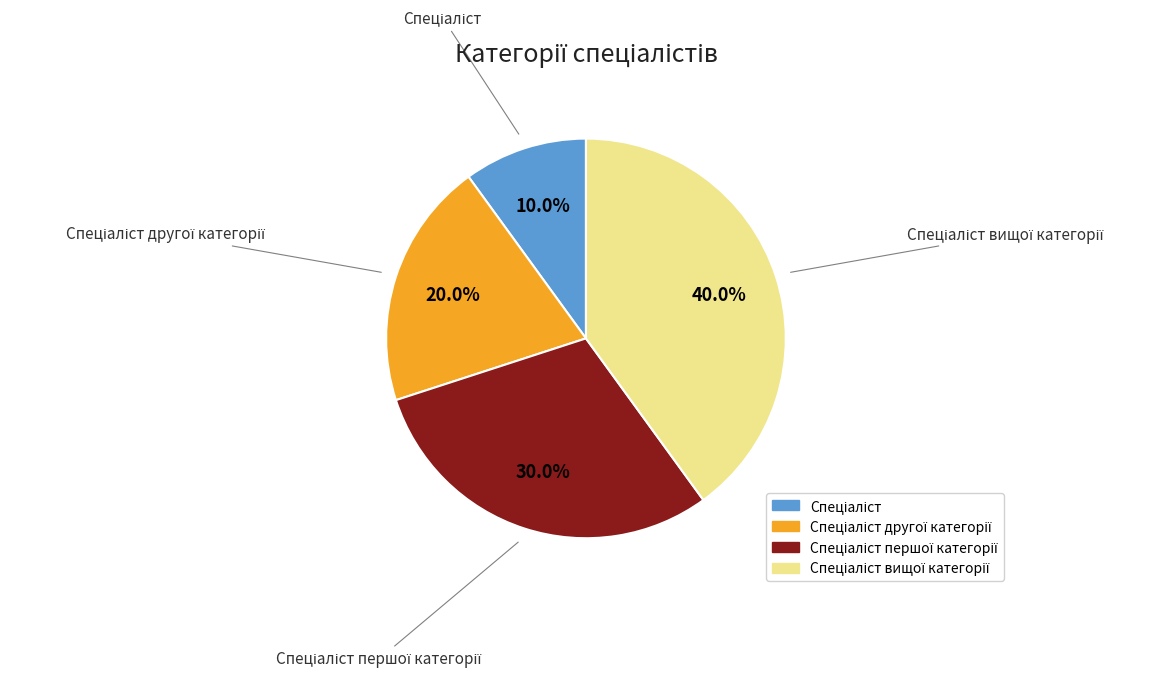

How many segments does this pie chart have?

4